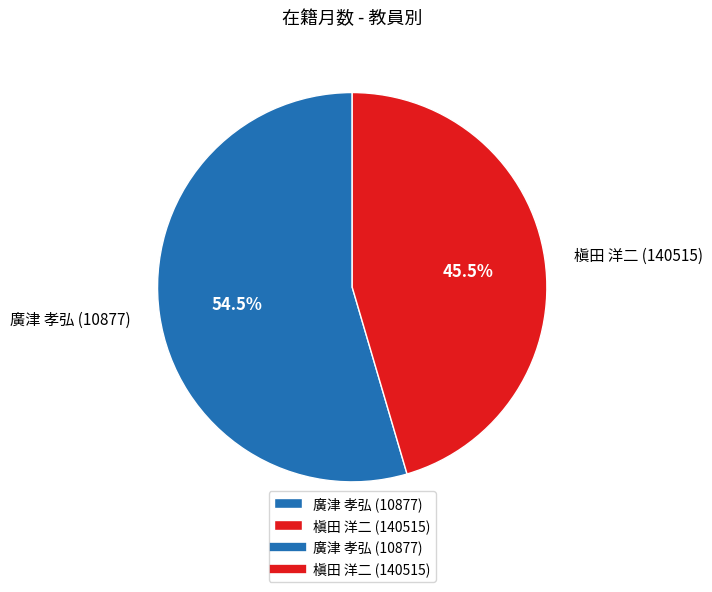

Is there a majority slice in this chart?

Yes